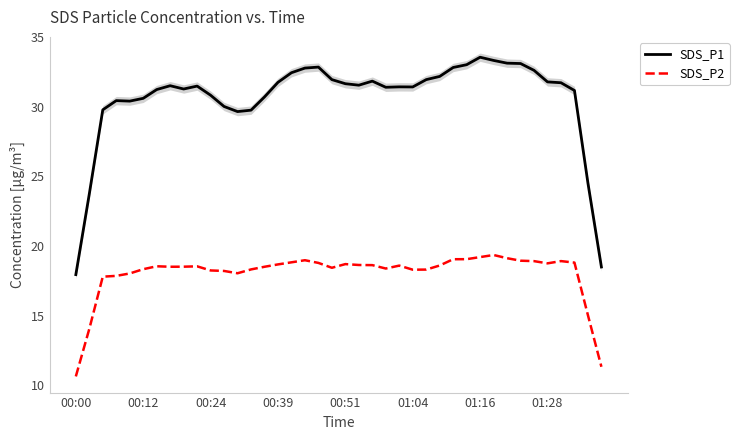

True or false: SDS_P1 and SDS_P2 cross at least once.

False